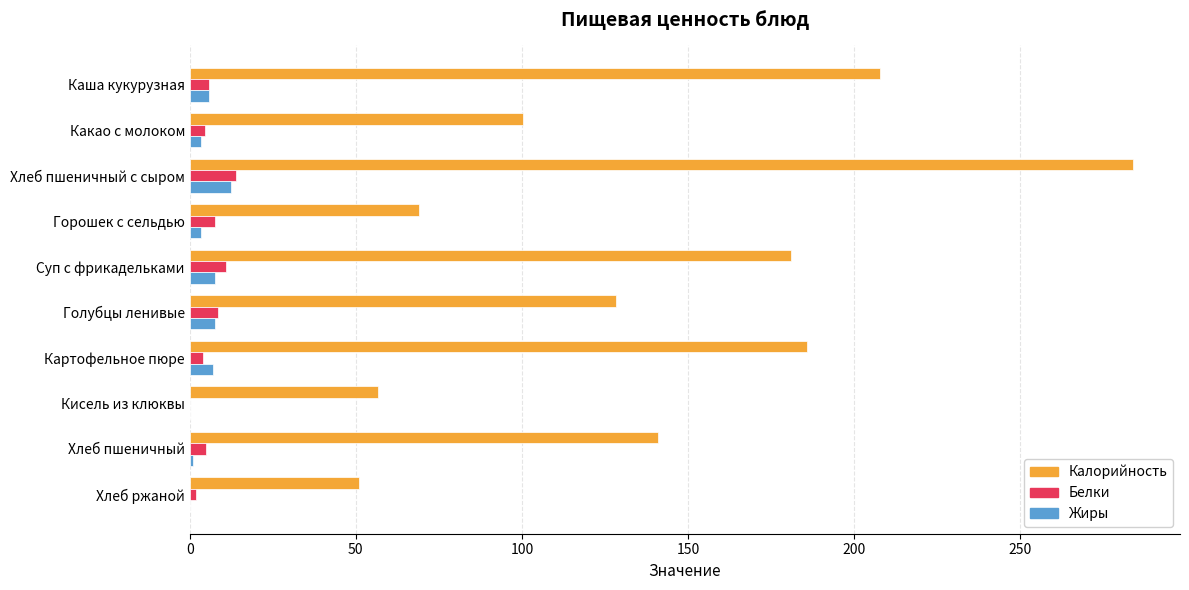

What is the sum of all Белки values?

62.6